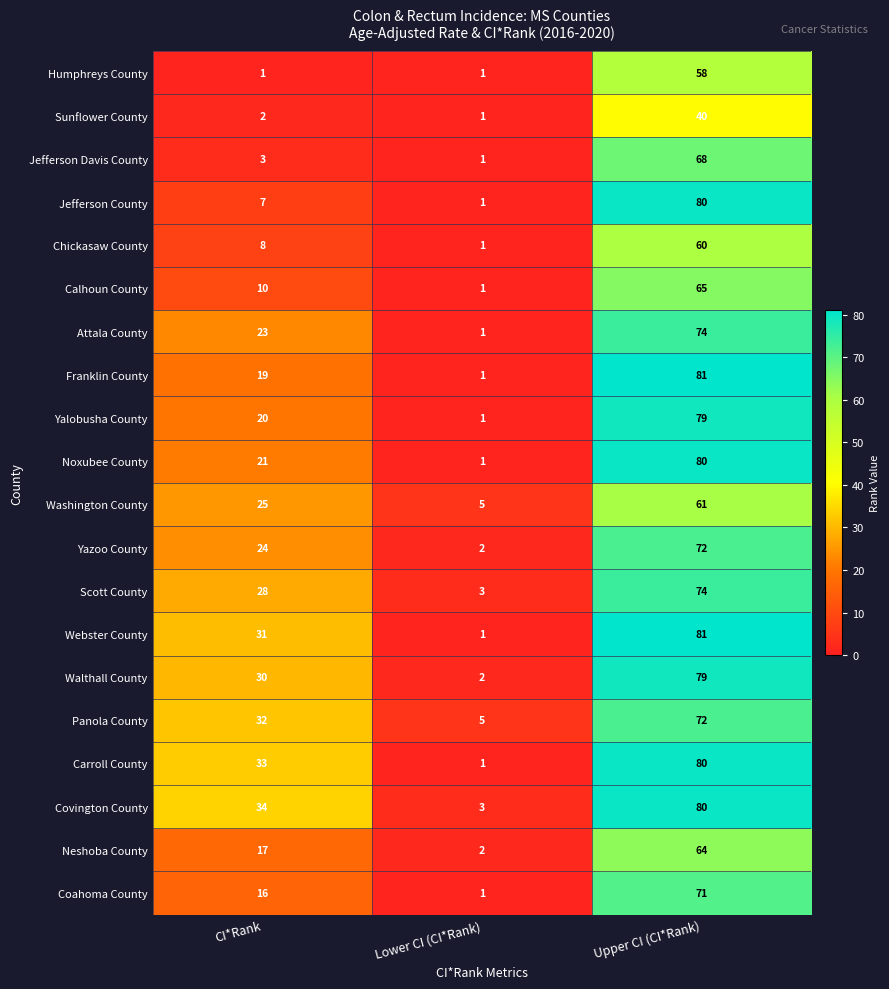

What is the approximate value of Chickasaw County at CI*Rank, to the nearest 5?

10